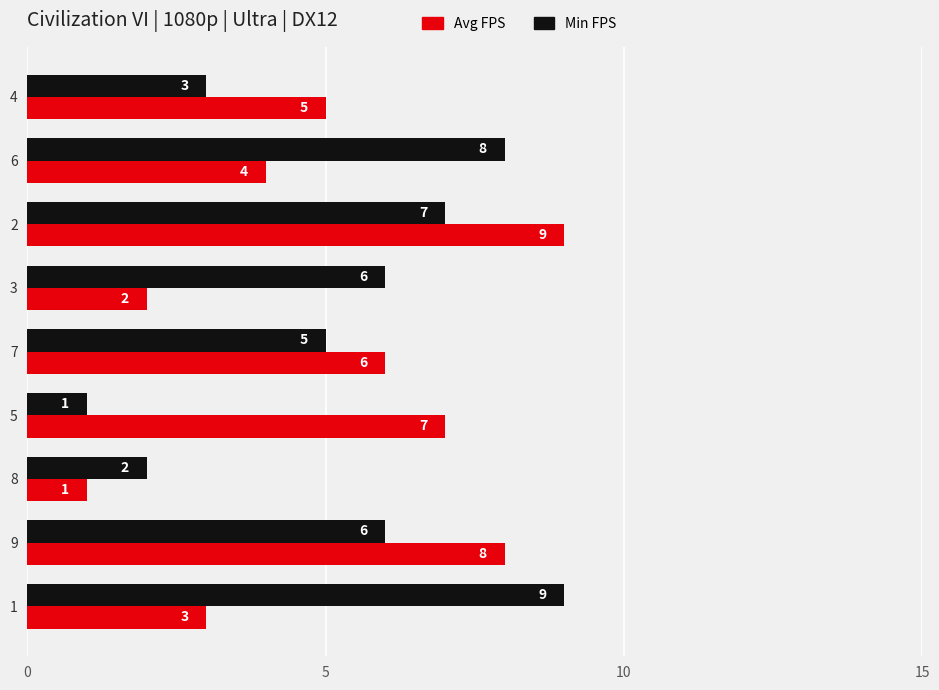

What is the total value across all series at 3?

8